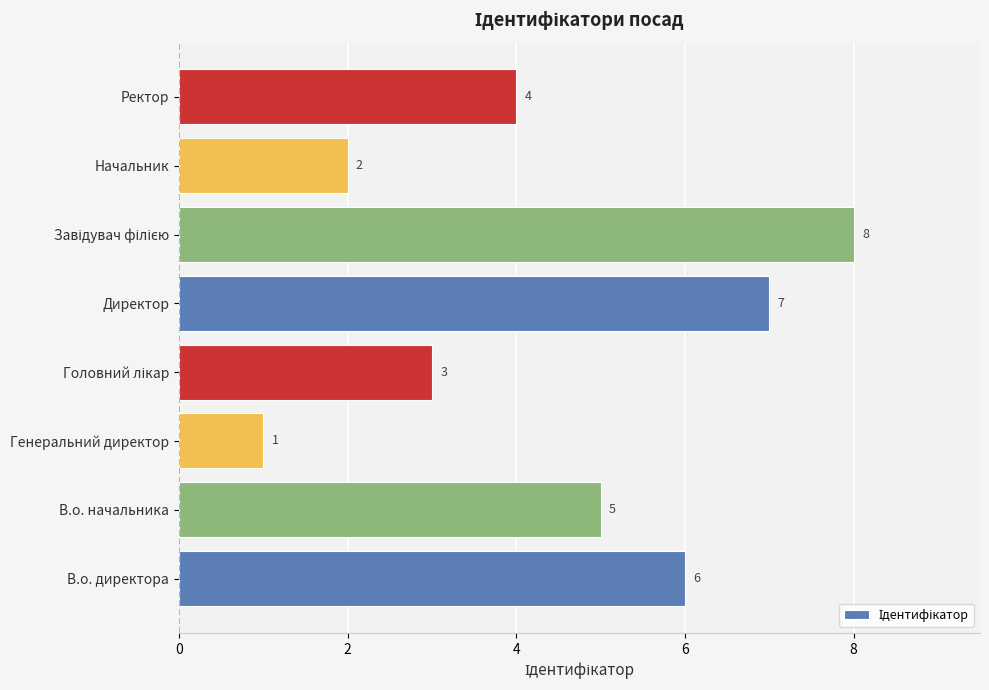

What is the change in value from В.о. директора to Генеральний директор?

-5